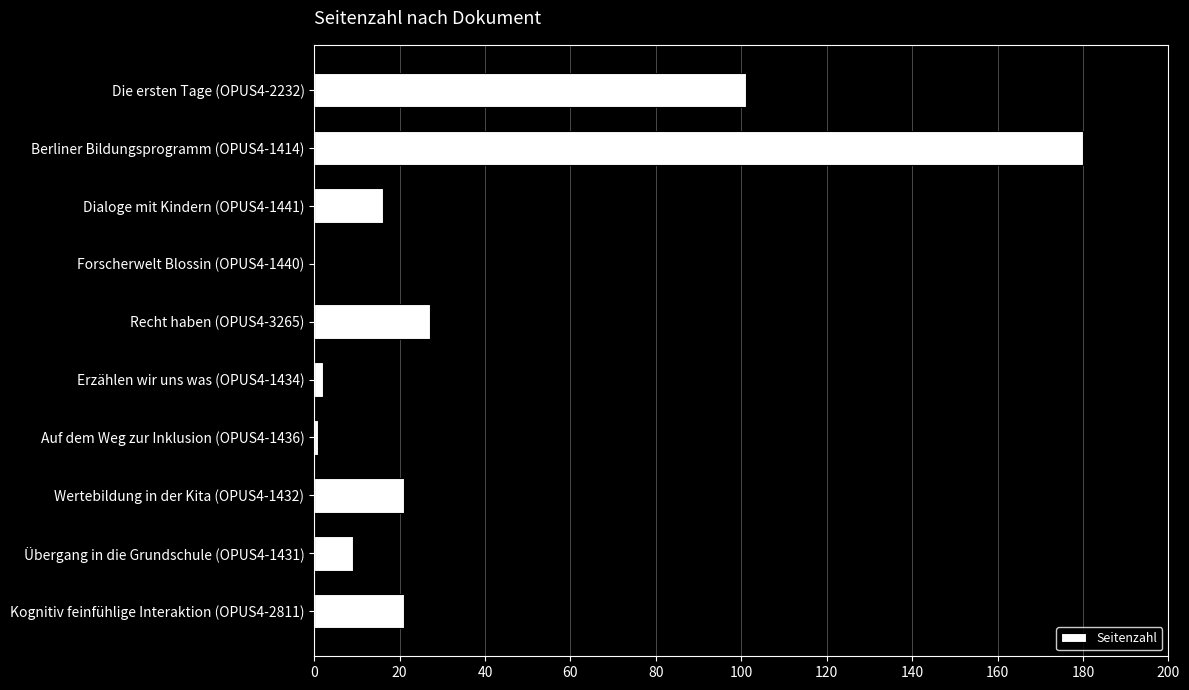

Are the bars horizontal?

Yes